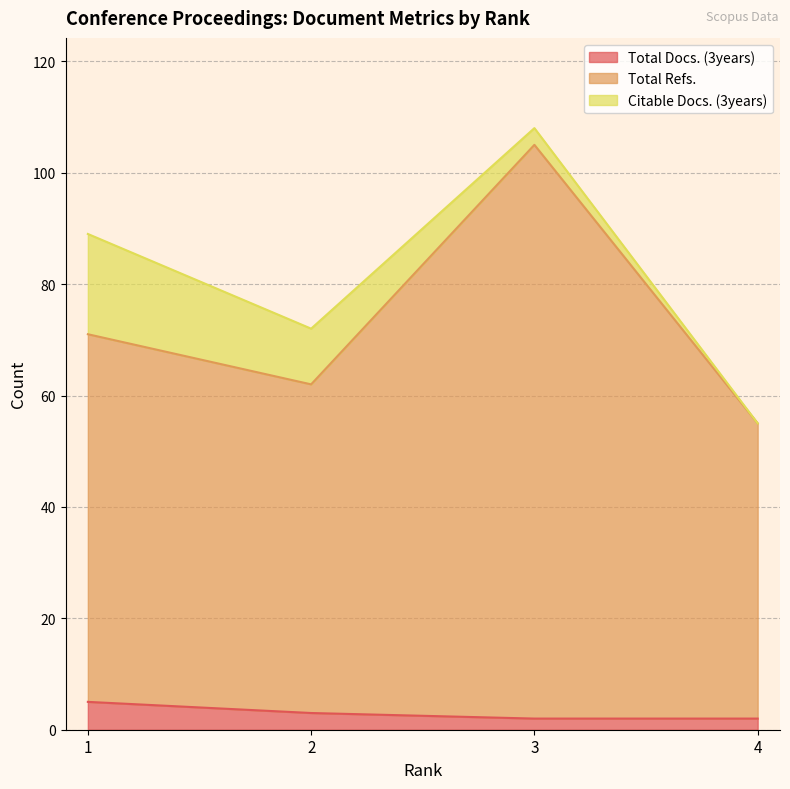

What is the approximate value of Total Refs. at 1, to the nearest 5?

70